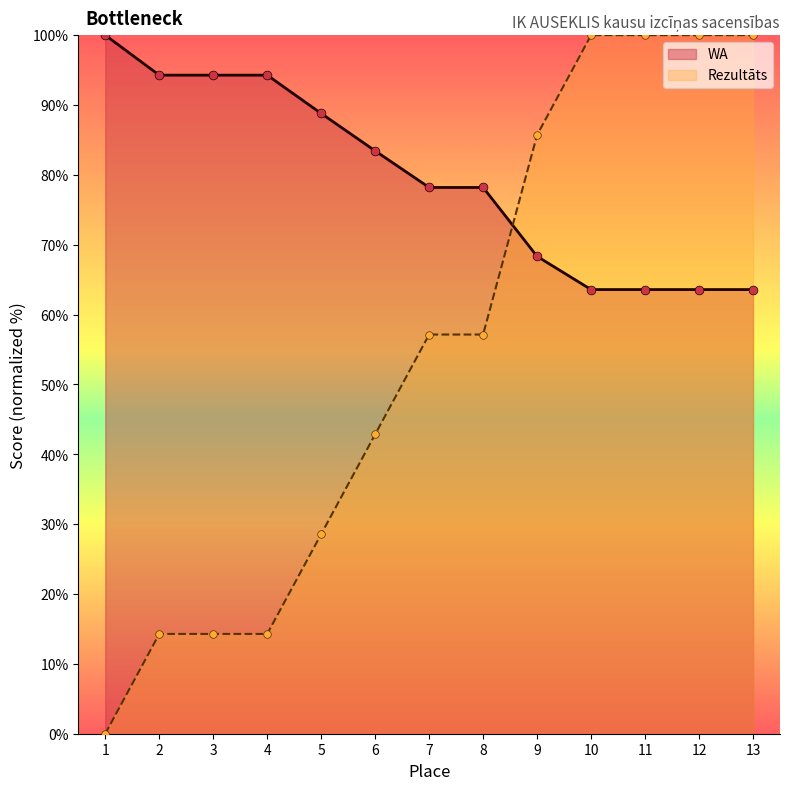

Which series has the largest Y range (max minus min)?

Rezultāts